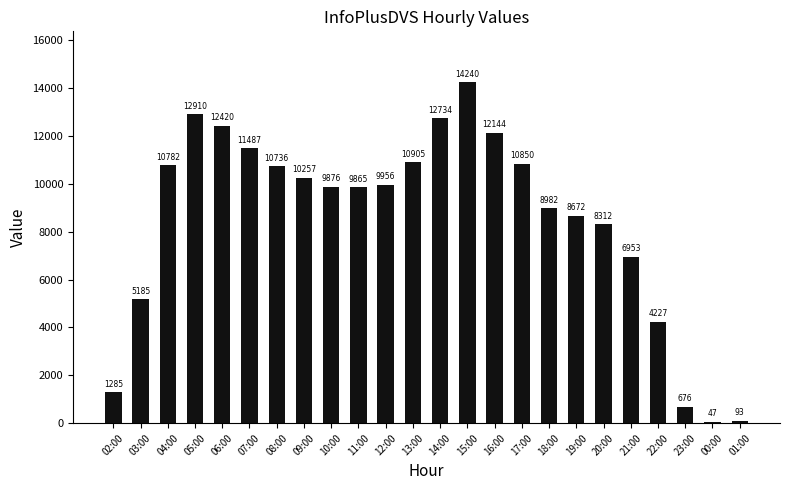

What is the change in value from 16:00 to 20:00?

-3832